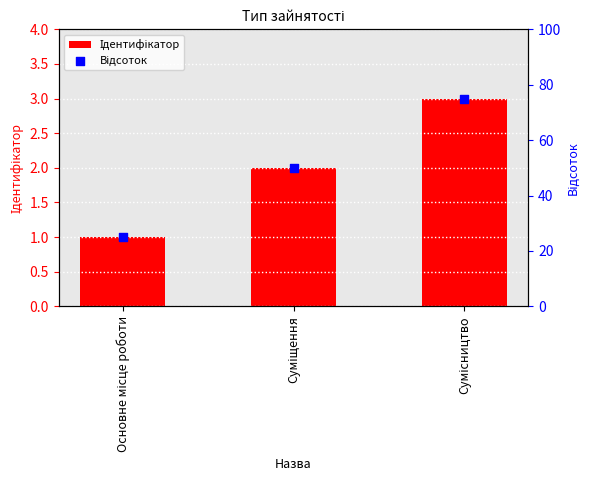

Which series has the largest total across all categories?

Відсоток